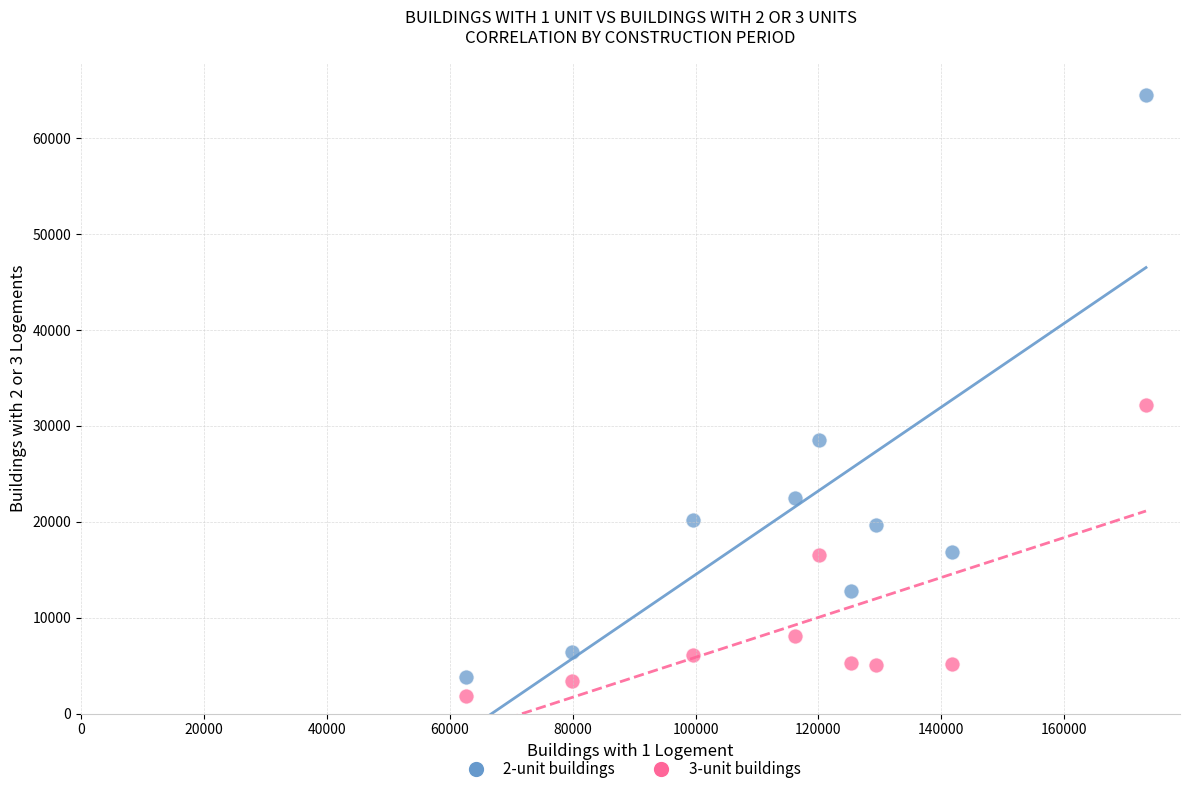

Which series contains the highest Y value?

2-unit buildings